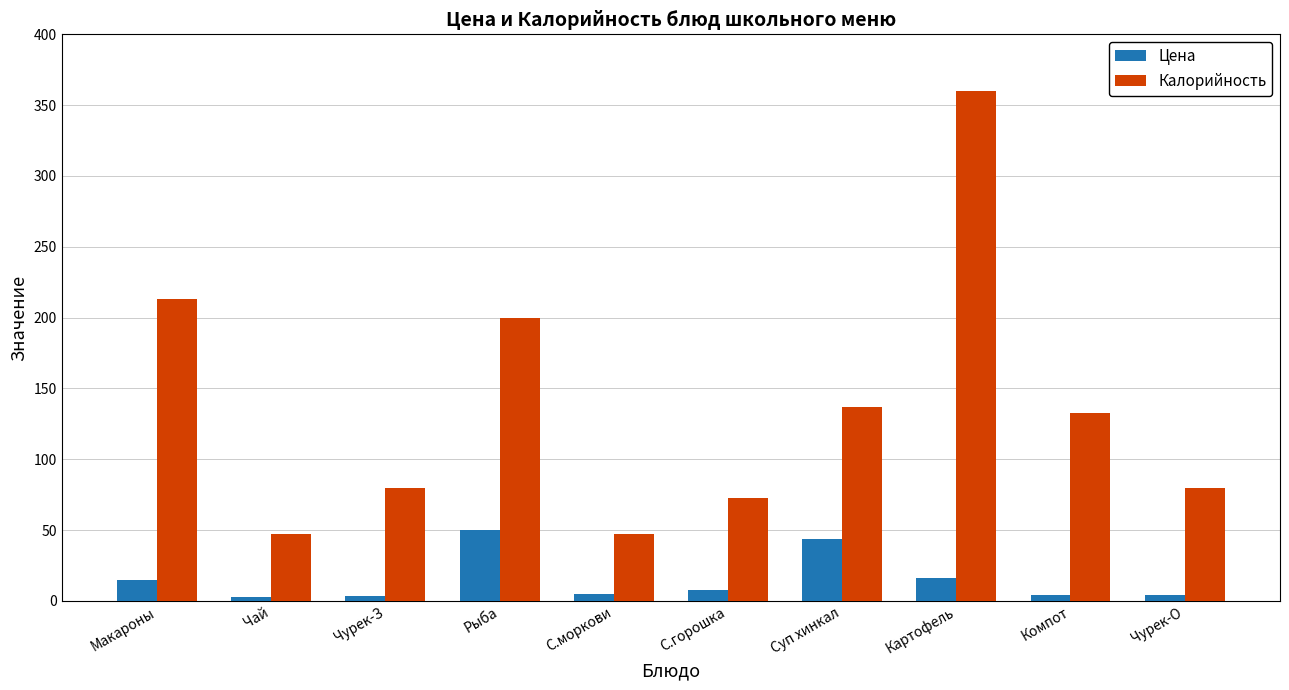

Is the value of Цена at Чай greater than the value of Калорийность at Чурек-З?

No